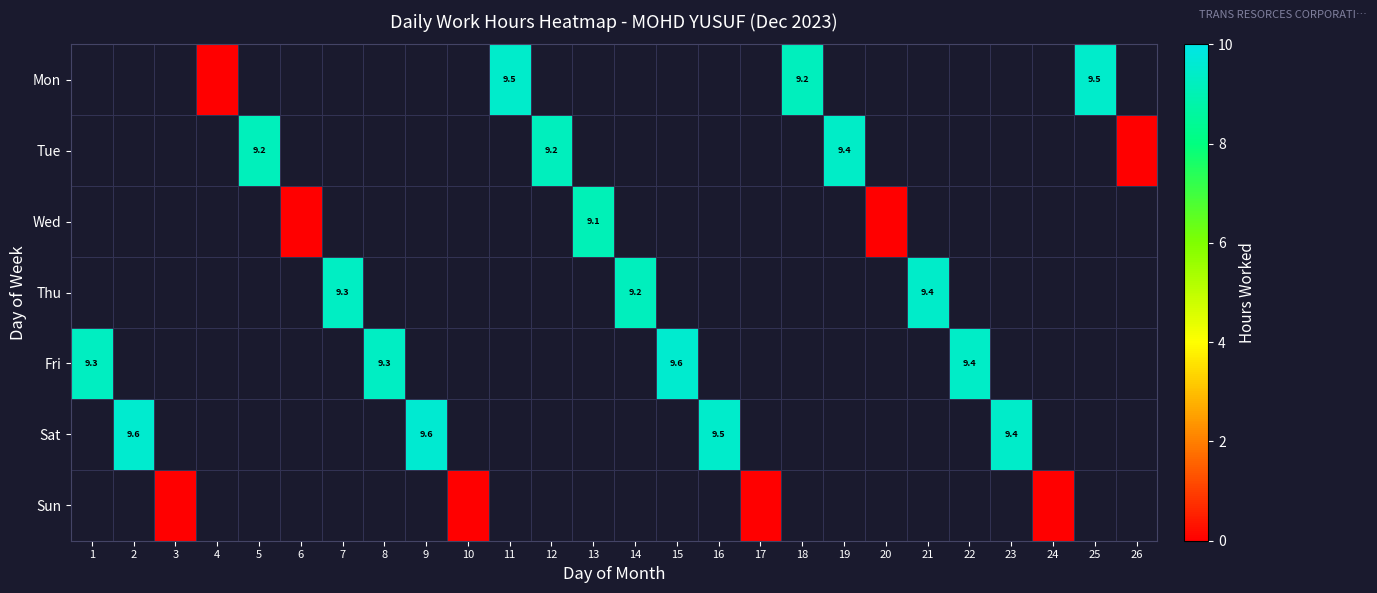

The Mon series shows 2.7 at 25. True or false?

False